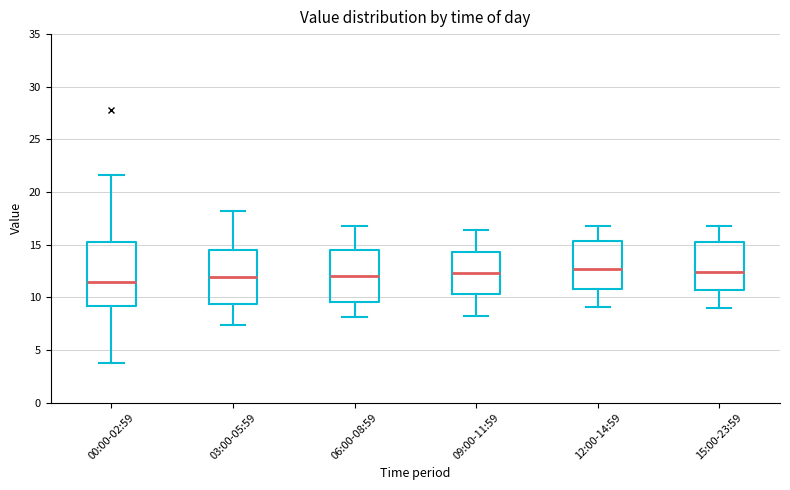

Where is the lower edge of the box for 12:00-14:59 on the y-axis? The values are not printed on the chart, so give them approximately, as read against the axis.

11.0